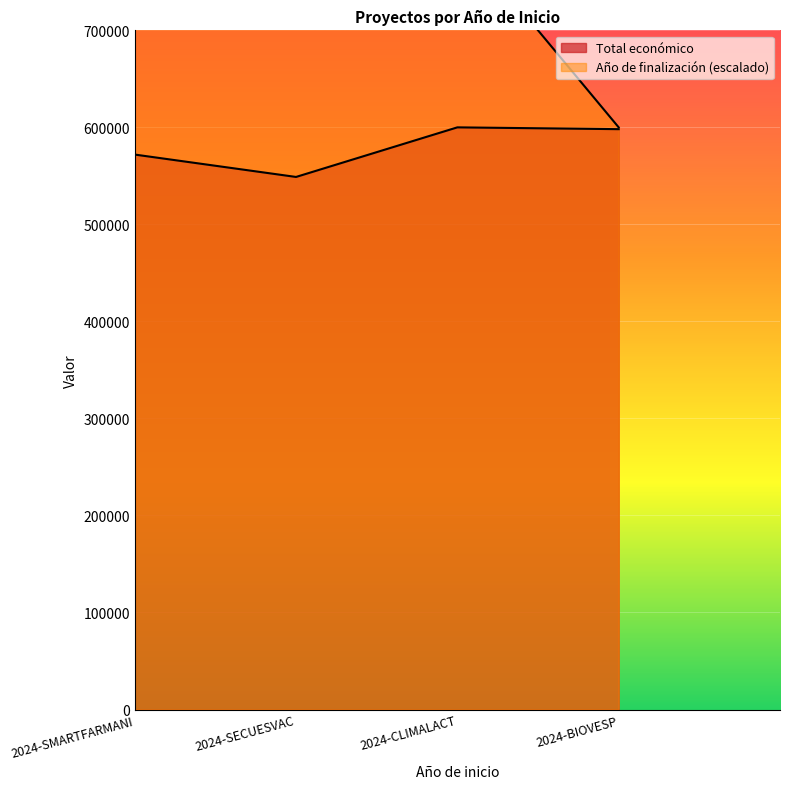

What is the value of the Total económico point at the 1st from the left?

571965